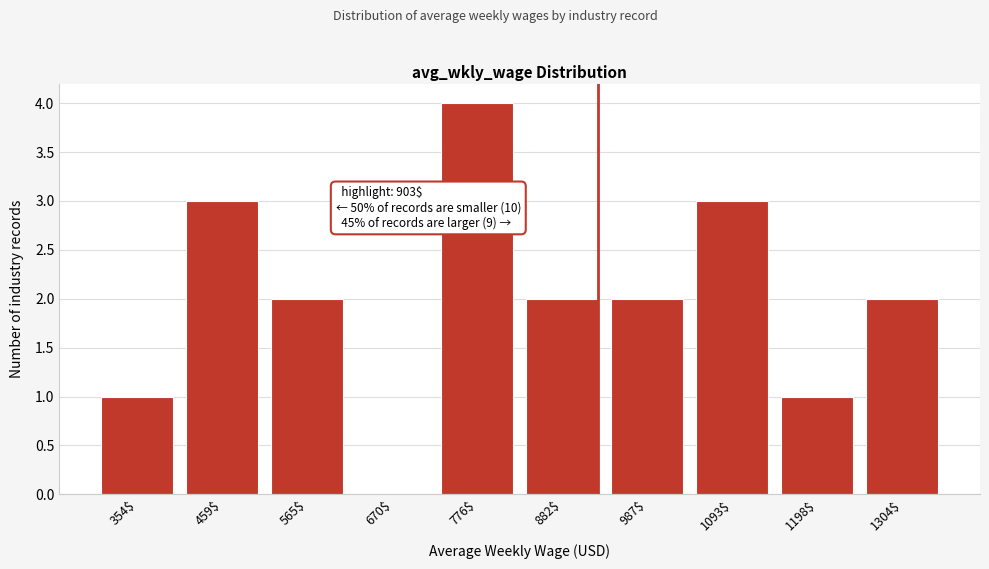

The value at 354$ is 0. True or false?

False